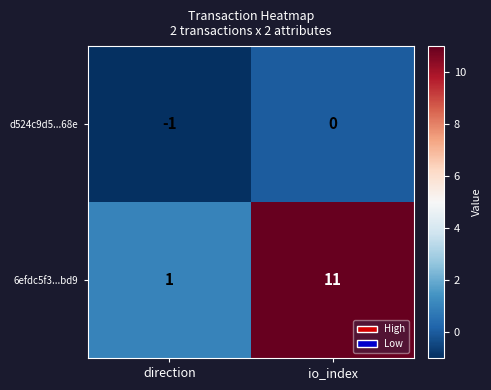

Reading right to left, transcribe all the data shown in this chart.

d524c9d5...68e: 0	-1
6efdc5f3...bd9: 11	1